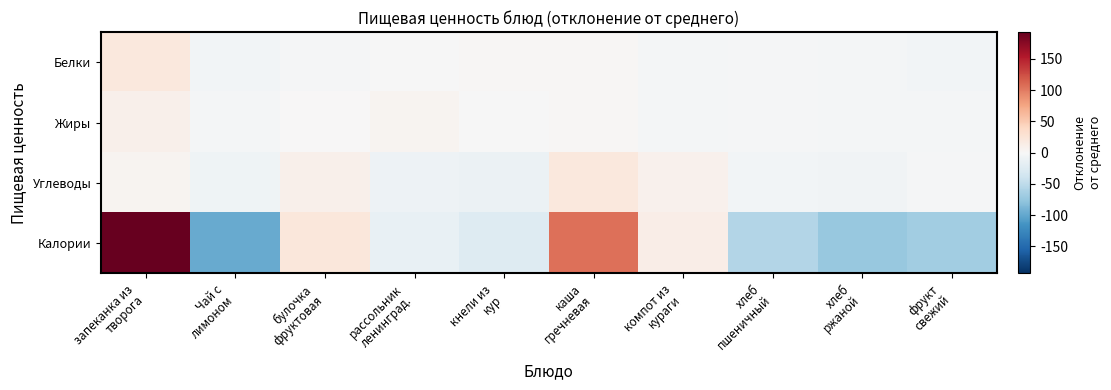

Count the number of data series in this chart.

4